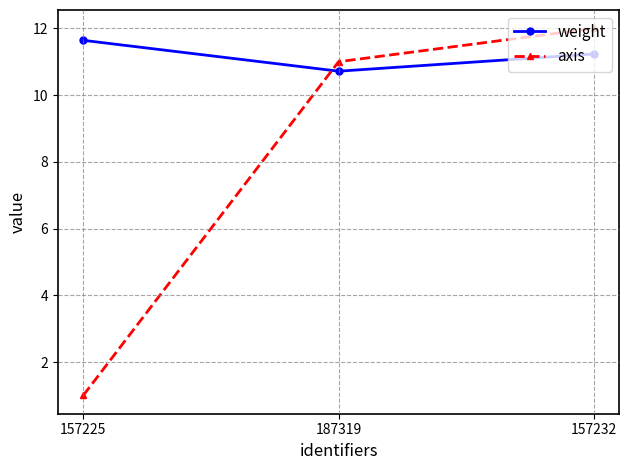

What is the difference between the weight values at 157232 and 187319?

0.5